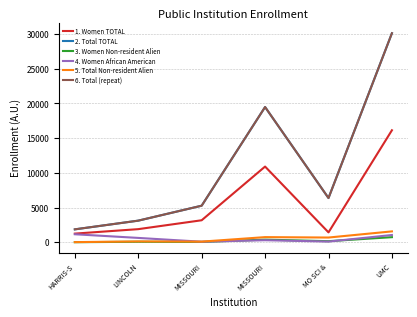

Is this an area chart (filled region under the line)?

No